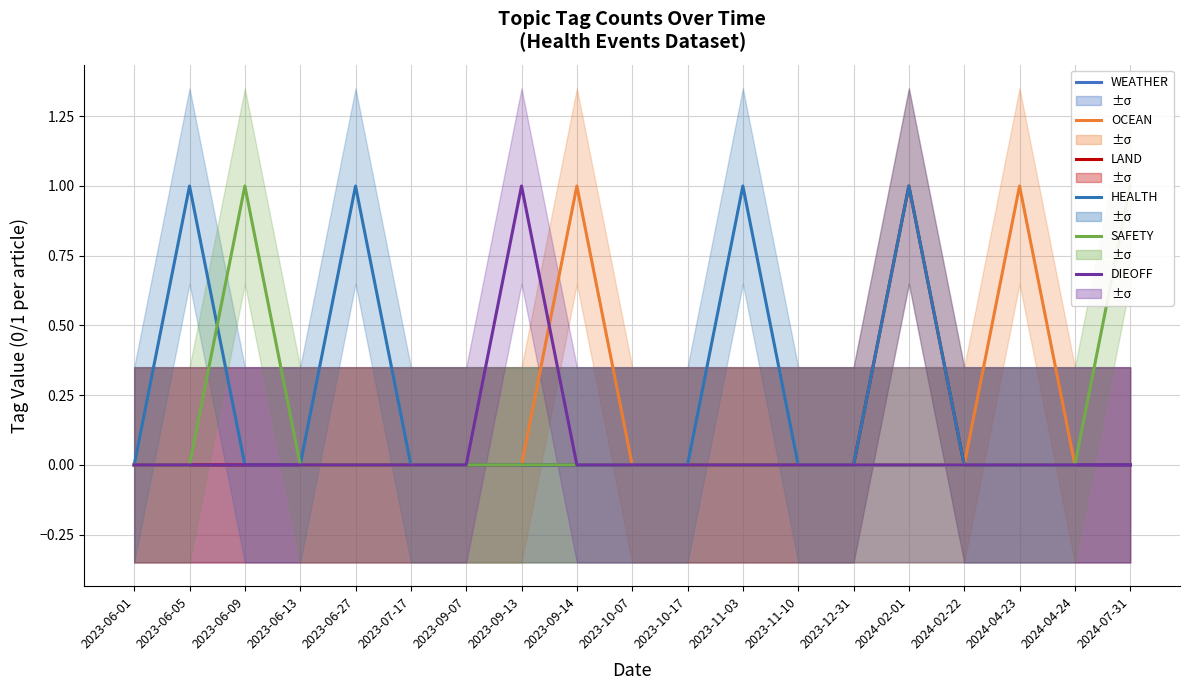

Rank the series by their maximum value, from lowest to highest.

WEATHER, OCEAN, LAND, HEALTH, SAFETY, DIEOFF